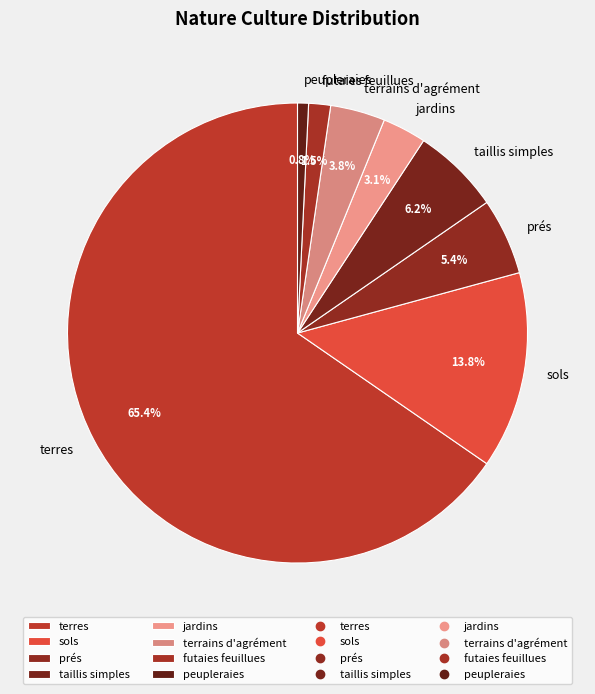

What is the largest slice in the pie chart?

terres